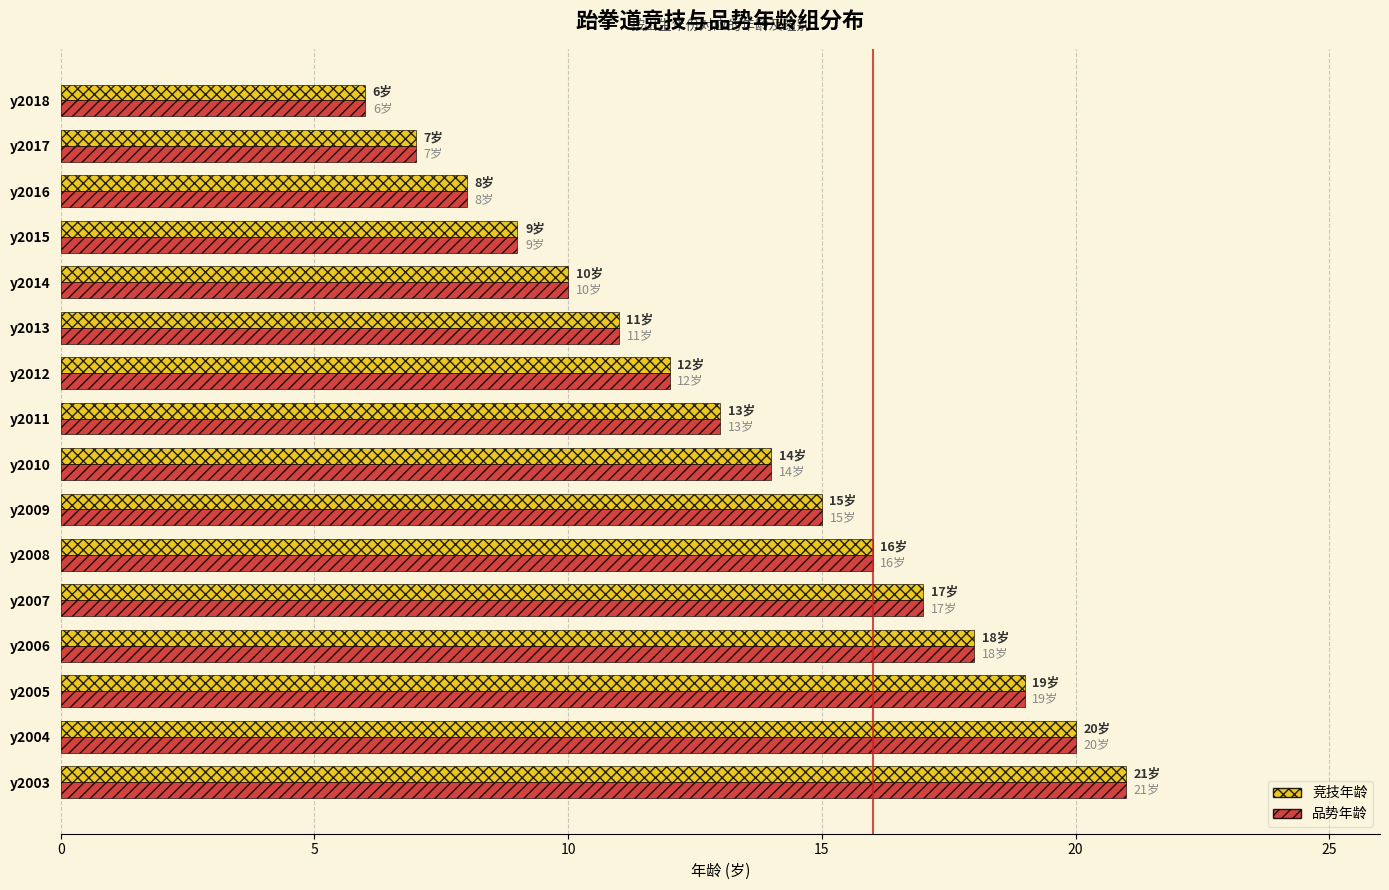

What is the lowest value of the 竞技年龄 series?

6